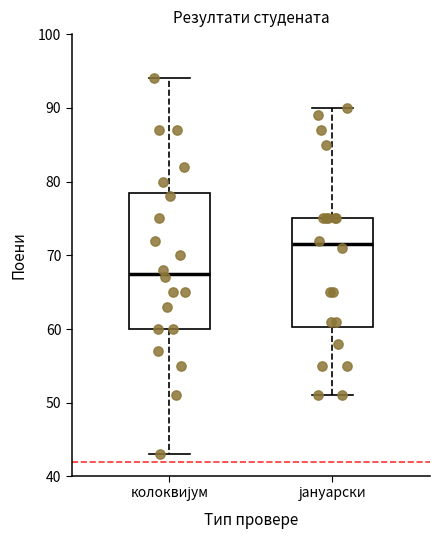

Where does the median line of the box for колоквијум sit on the y-axis? The values are not printed on the chart, so give them approximately, as read against the axis.

68